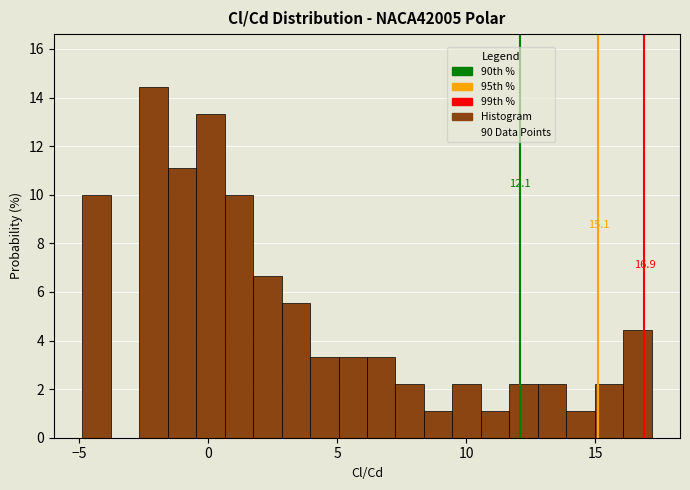

Around what value on the x-axis is the tallest bar? Give the approximate position of its centre, as read against the axis.

-2.0